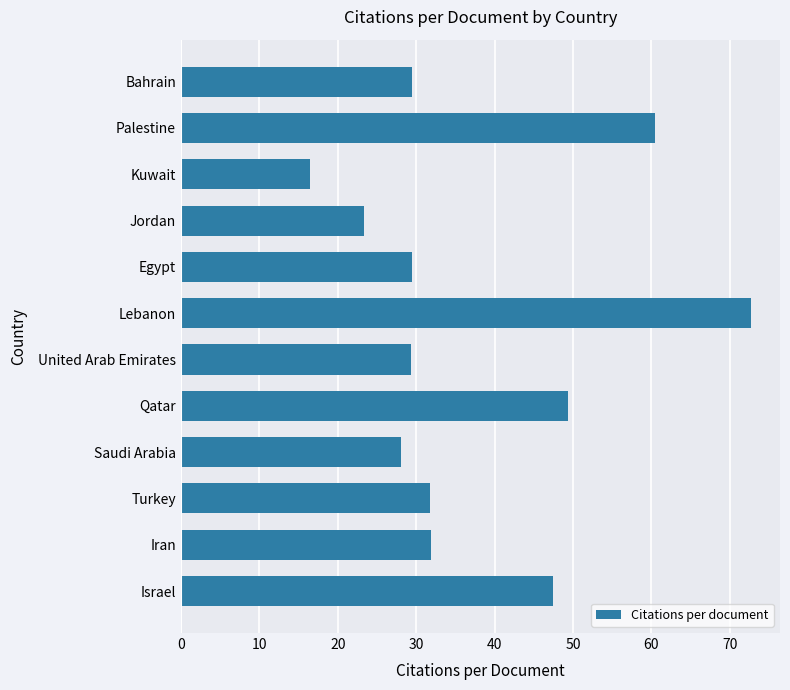

True or false: the data shows 16.5 at Kuwait.

True